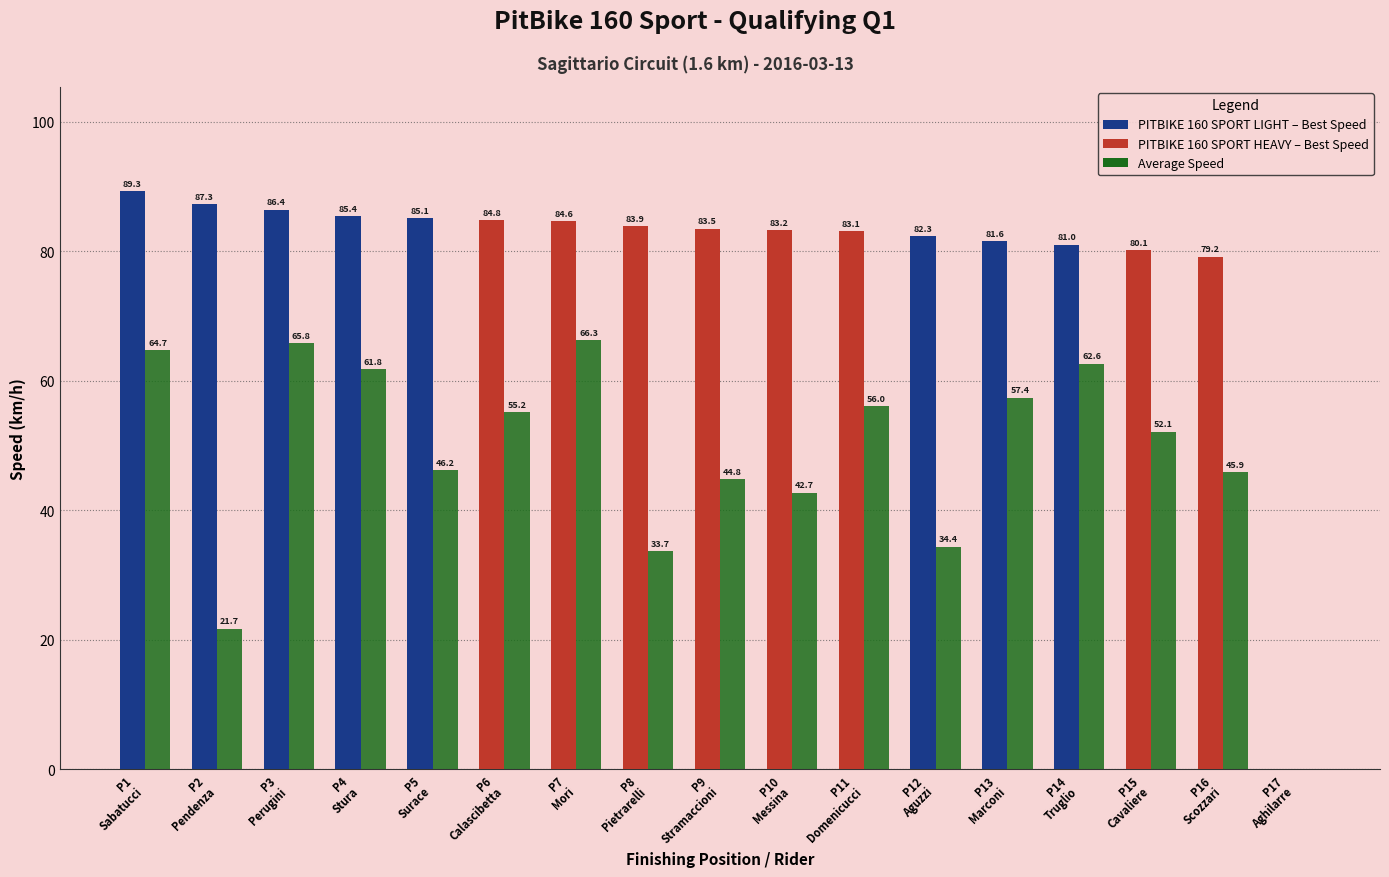

At which category is the sum across all series the highest?

P1
Sabatucci